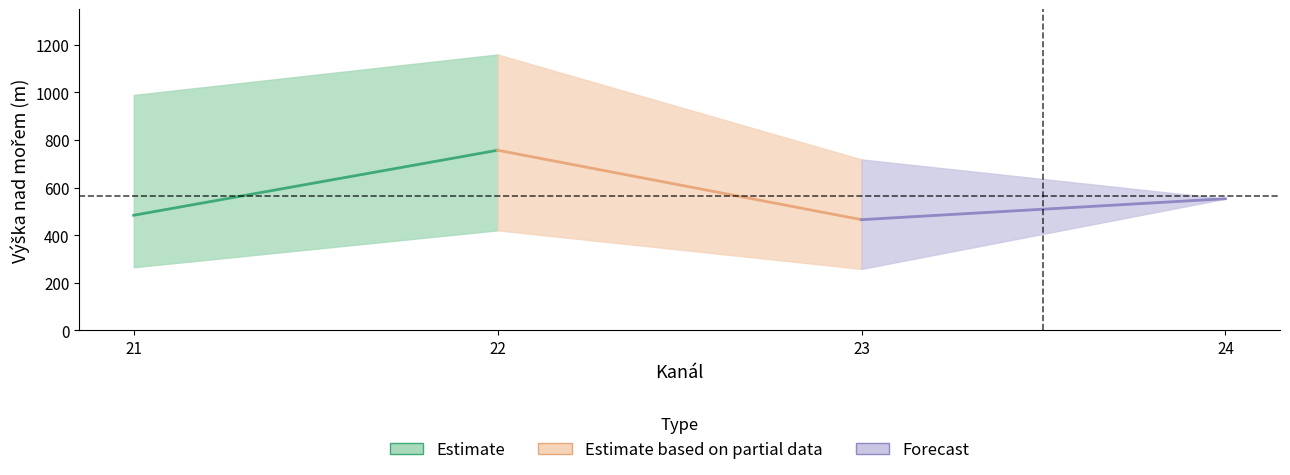

What is the maximum value for upper_height?

1159.0